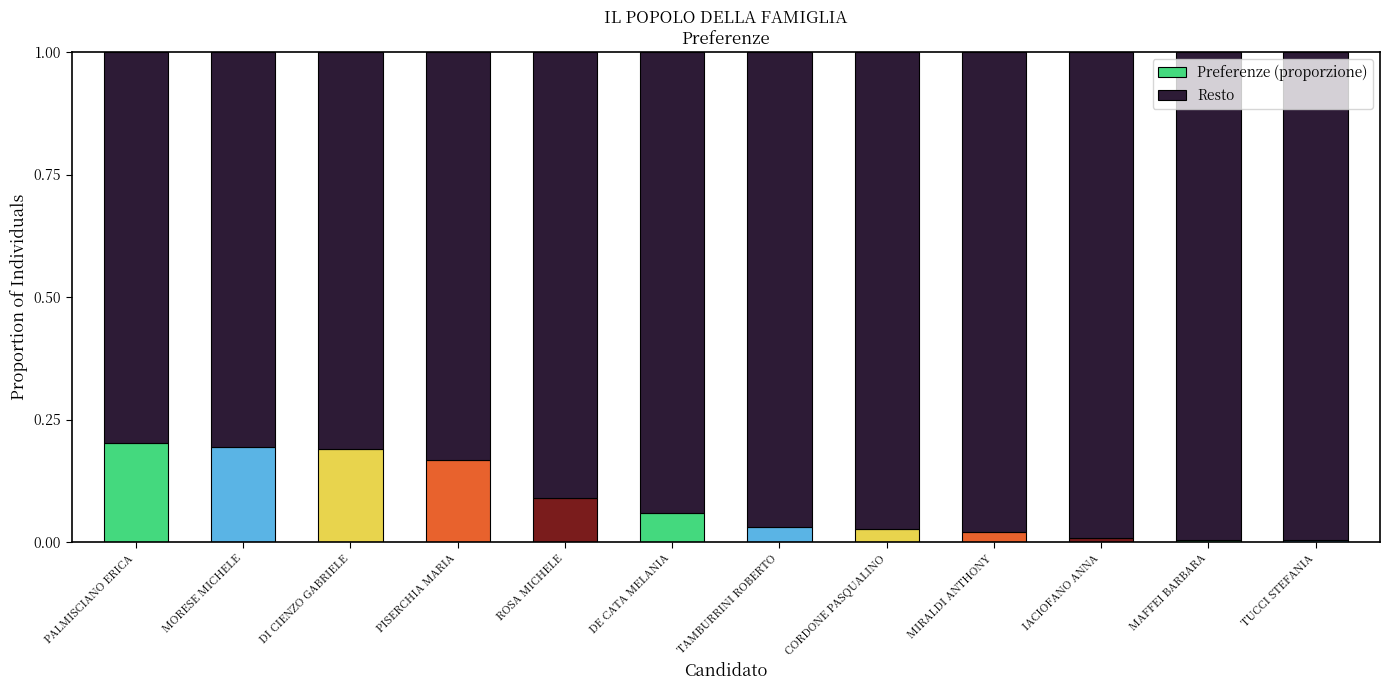

True or false: Preferenze (proporzione) has a value of 0.2 at DI CIENZO GABRIELE.

True